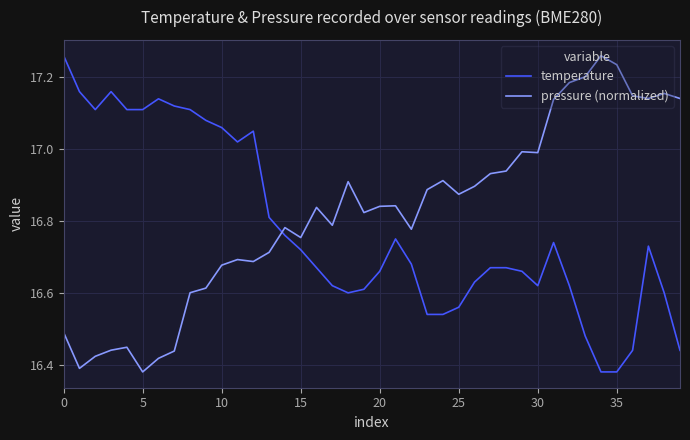

What is the difference between the maximum and minimum values in the temperature series?

0.9